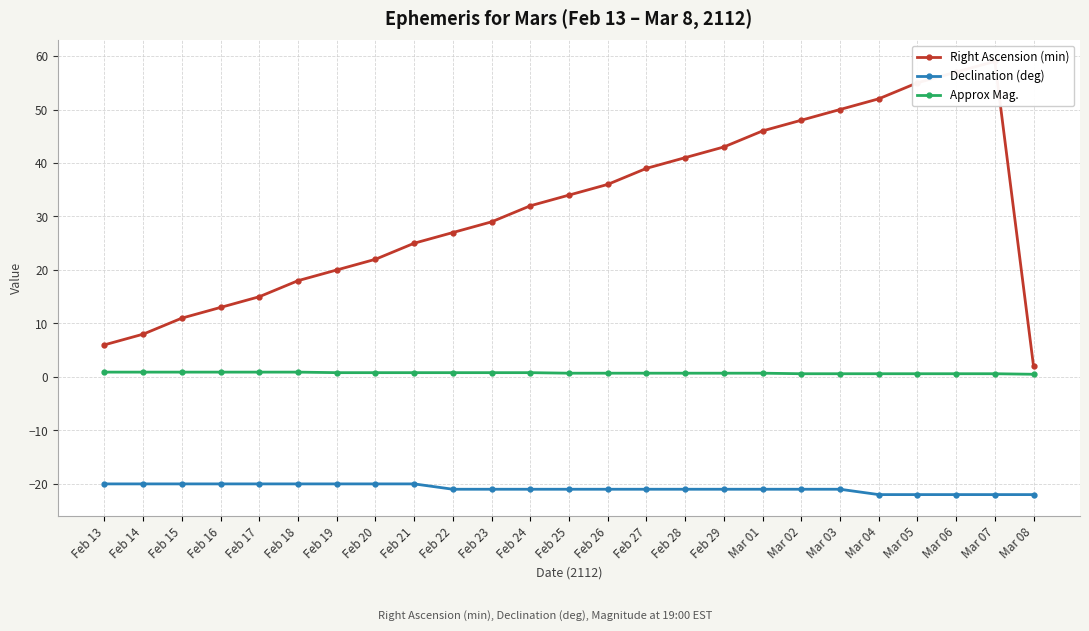

Which series has the largest total across all categories?

Right Ascension (min)